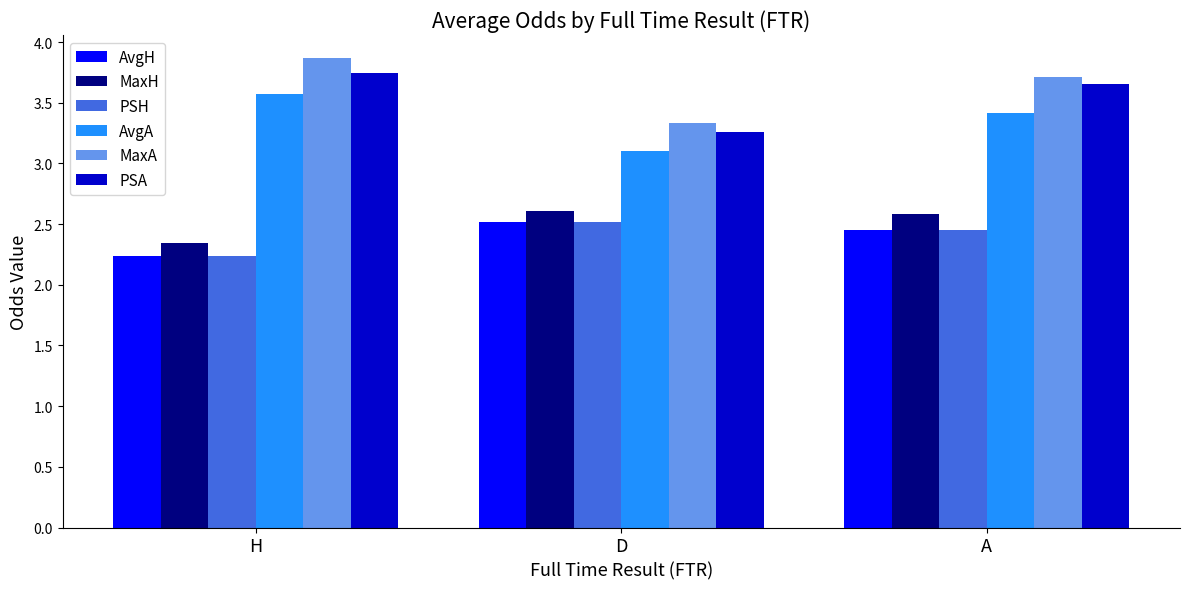

At which label does AvgH reach its minimum?

H